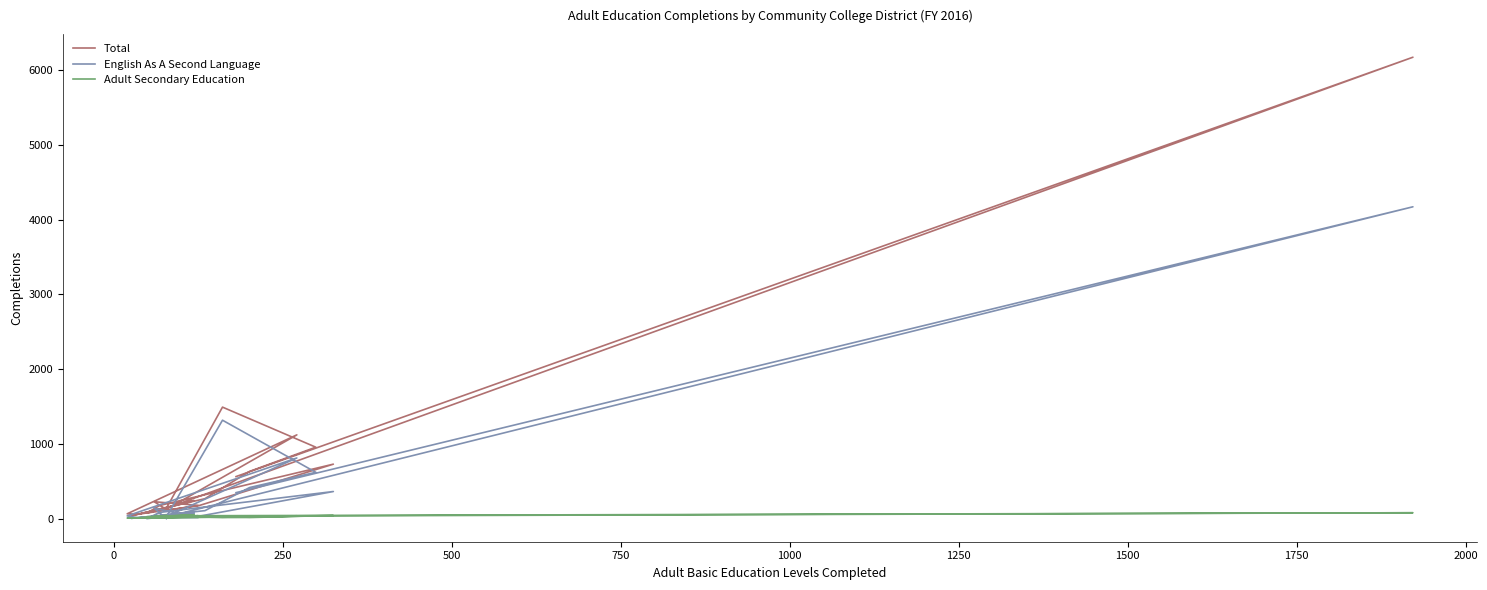

What is the sum of the Total values at 250 and 14?

205